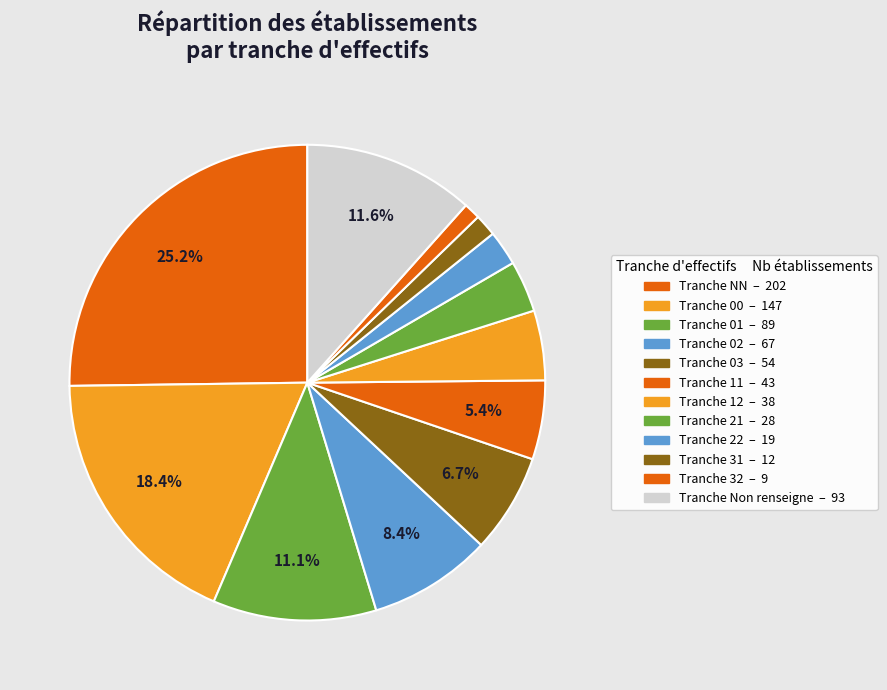

Count the number of slices in the pie.

12